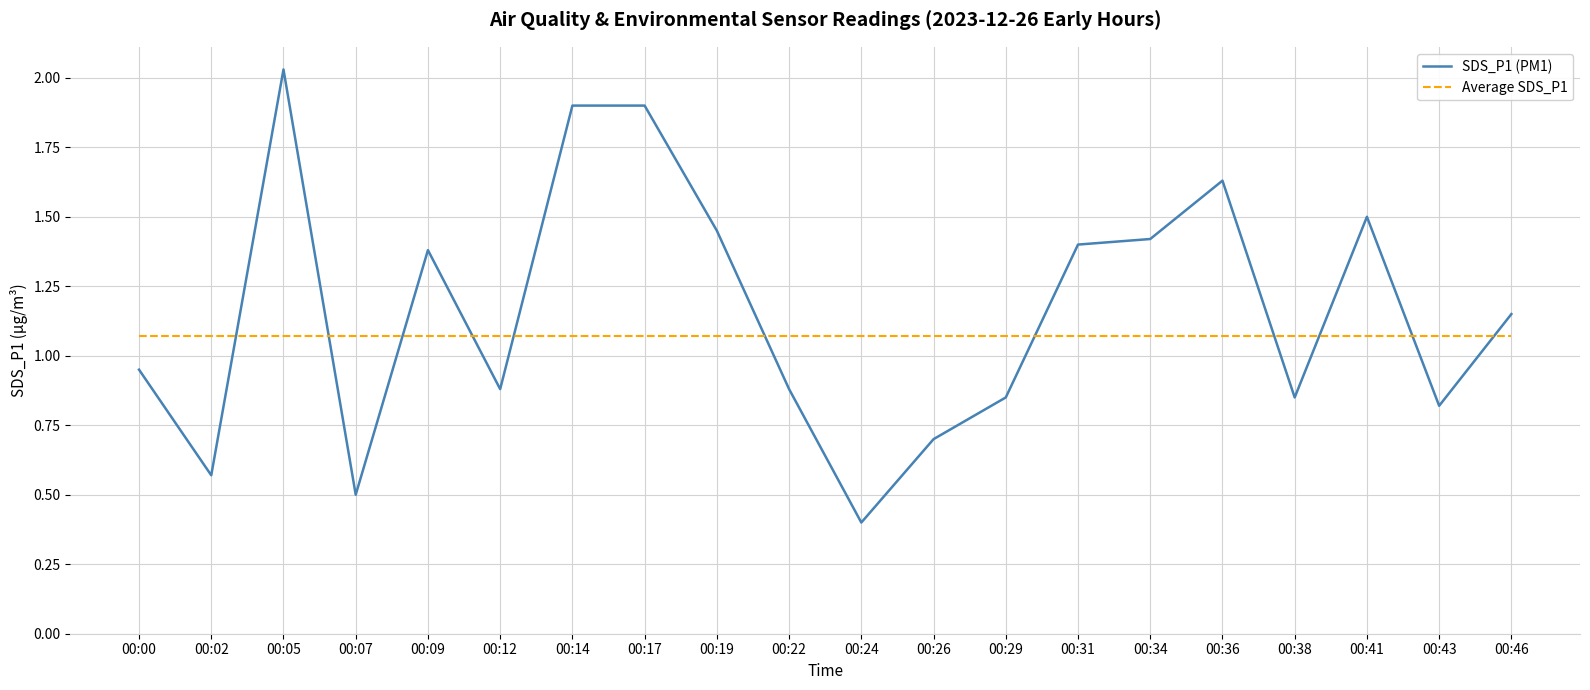

Which series has the widest spread of values?

SDS_P1 (PM1)